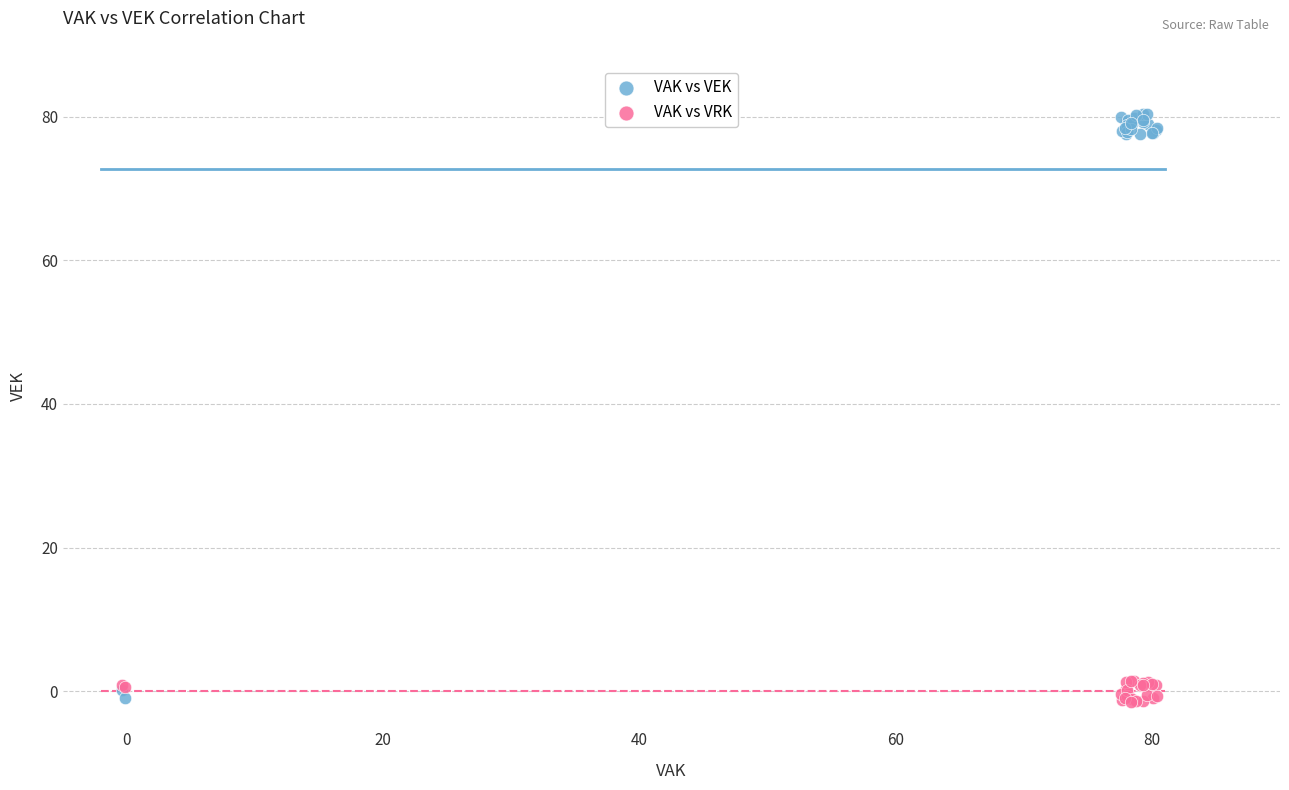

Which series contains the highest Y value?

VAK vs VEK